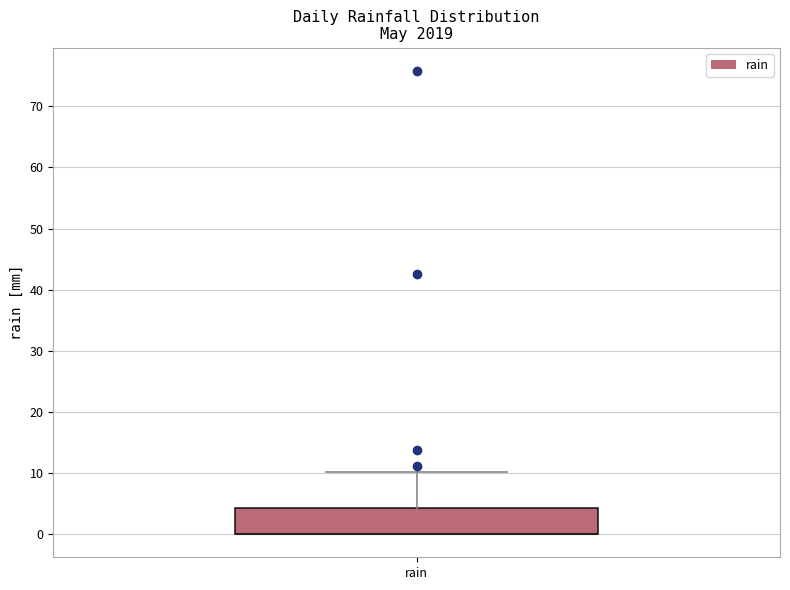

Where is the lower edge of the box for rain on the y-axis? The values are not printed on the chart, so give them approximately, as read against the axis.

0